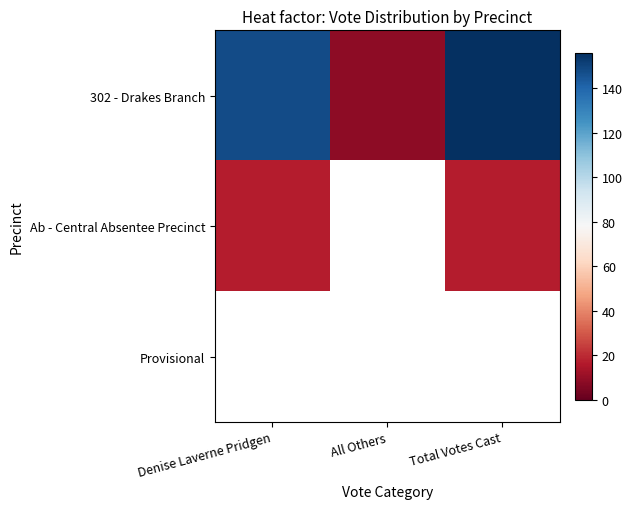

The 302 - Drakes Branch series shows 8.0 at All Others. True or false?

True